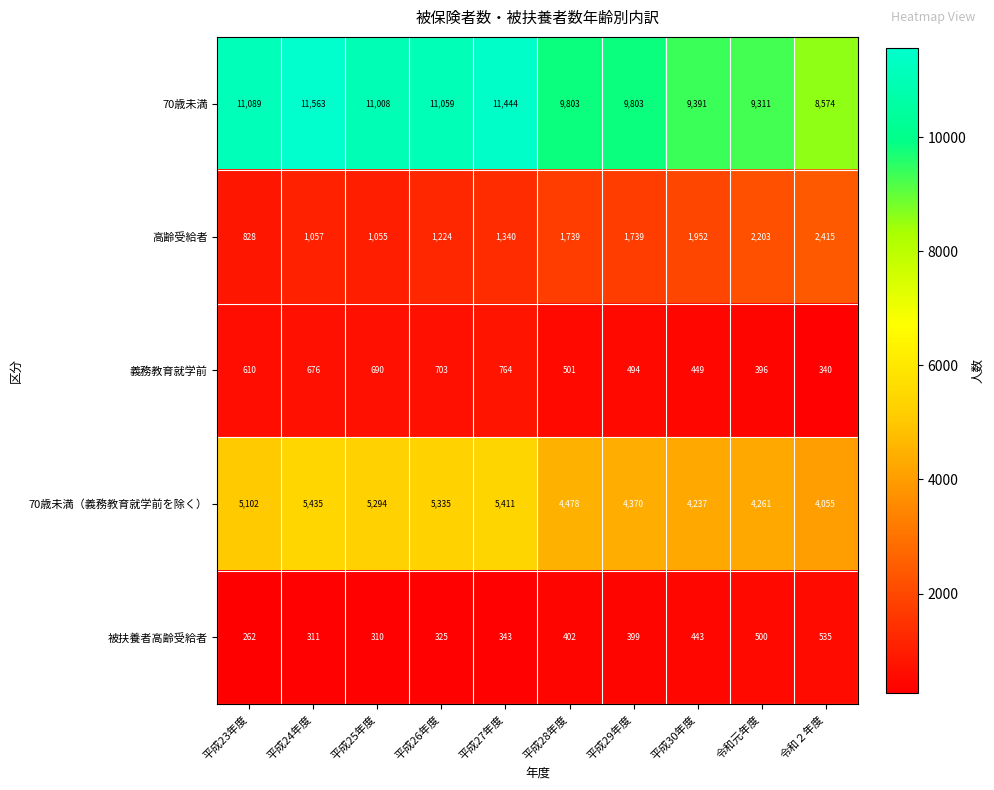

Where does the 被扶養者高齢受給者 series first go above 399?

平成28年度